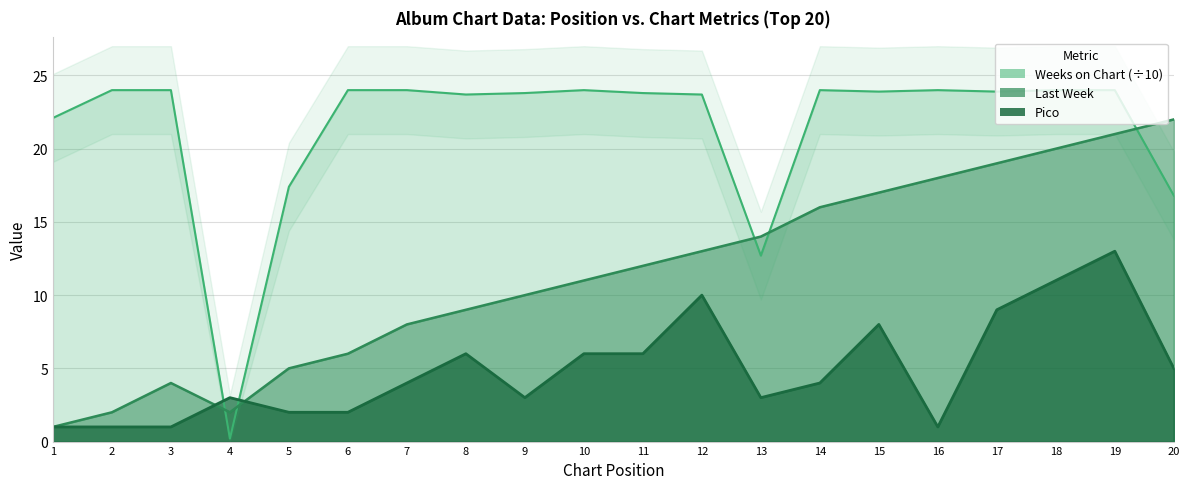

True or false: Pico has a value of 3.0 at 9.

True